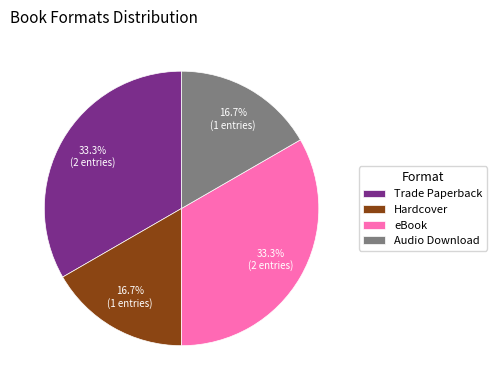

Is there a majority slice in this chart?

No